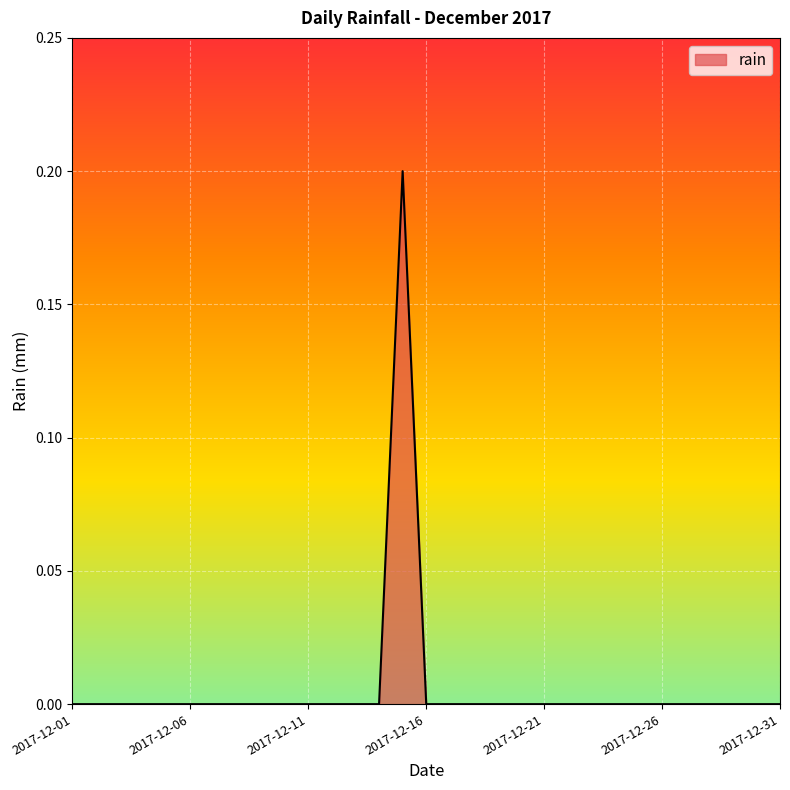

Rank the categories by value from highest to lowest.

2017-12-15, 2017-12-01, 2017-12-02, 2017-12-03, 2017-12-04, 2017-12-05, 2017-12-06, 2017-12-07, 2017-12-08, 2017-12-09, 2017-12-10, 2017-12-11, 2017-12-12, 2017-12-13, 2017-12-14, 2017-12-16, 2017-12-17, 2017-12-18, 2017-12-19, 2017-12-20, 2017-12-21, 2017-12-22, 2017-12-23, 2017-12-24, 2017-12-25, 2017-12-26, 2017-12-27, 2017-12-28, 2017-12-29, 2017-12-30, 2017-12-31